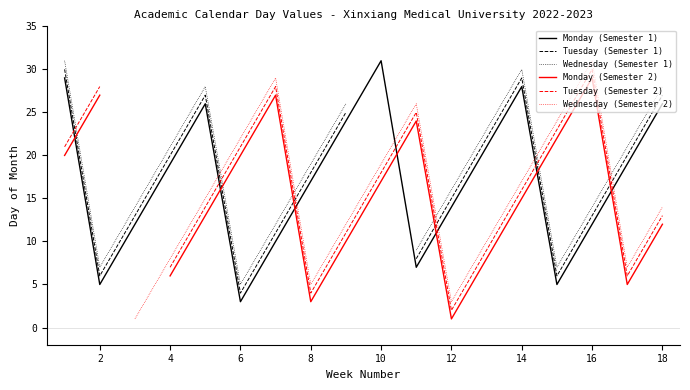

True or false: Monday (Semester 1) has a value of 17 at 8.

True